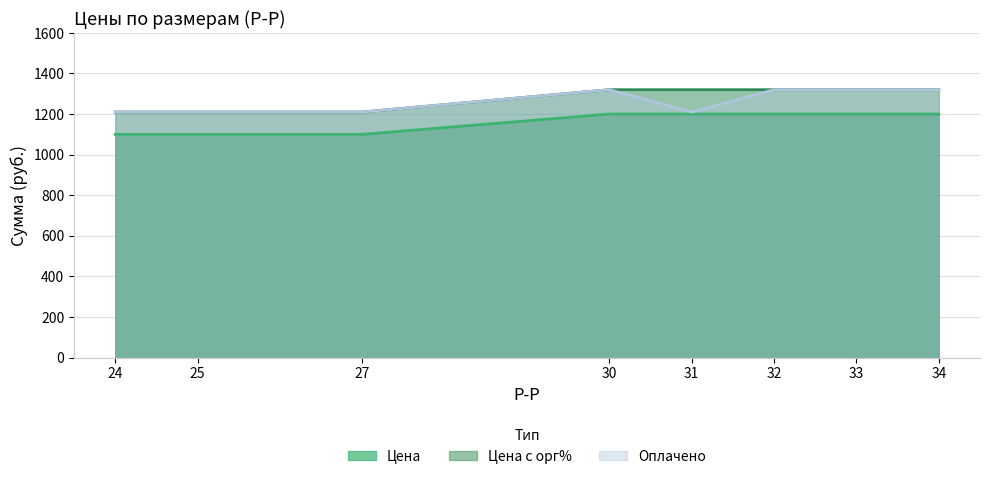

Is it true that Цена equals 523 at 24?

False